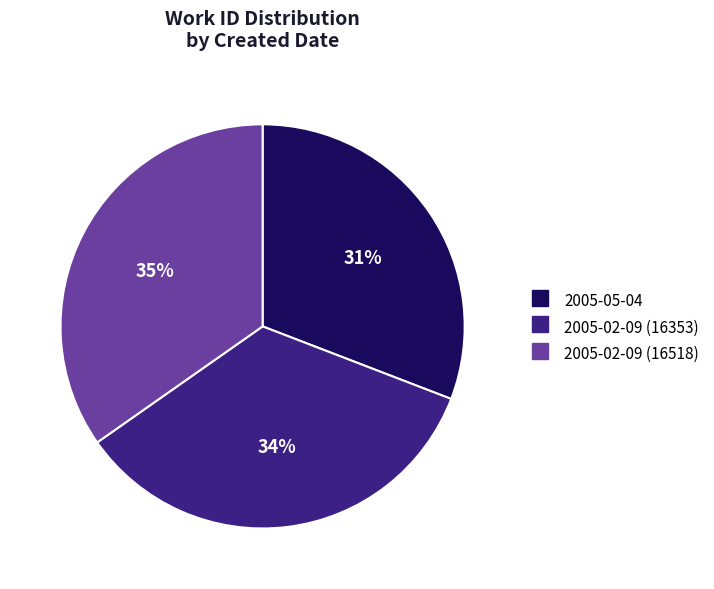

Is 2005-02-09 (16353) the majority of the pie?

No